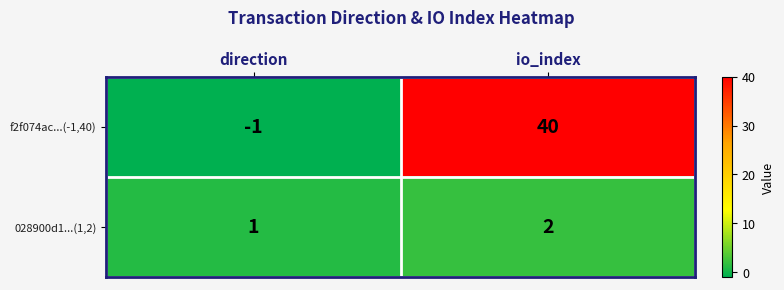

What is the sum of the 028900d1...(1,2) values at io_index and direction?

3